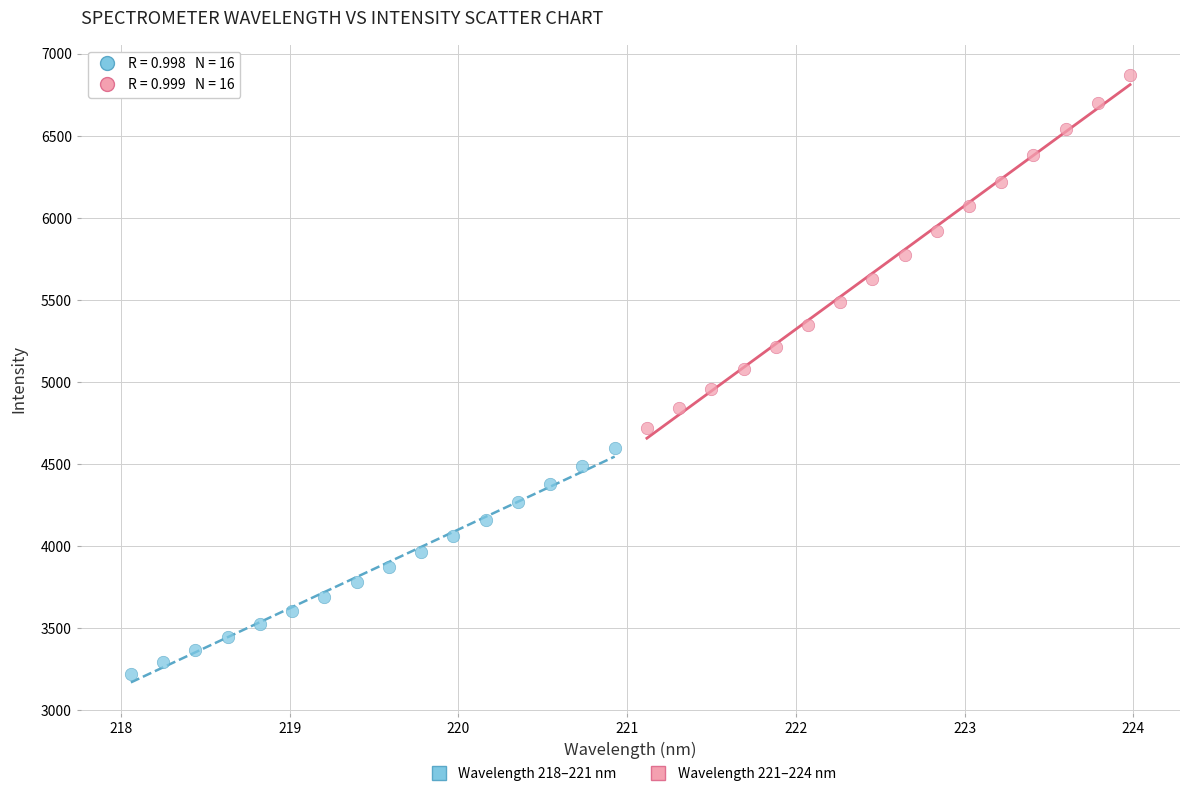

Which series has the widest spread of Y values?

Wavelength 221–224 nm